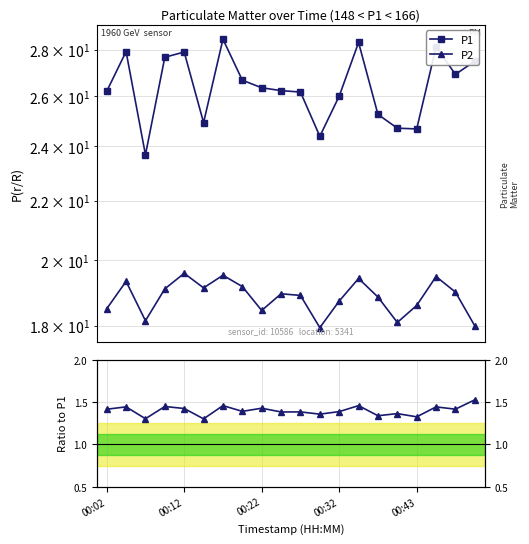

What position from the left is 00:32?

4